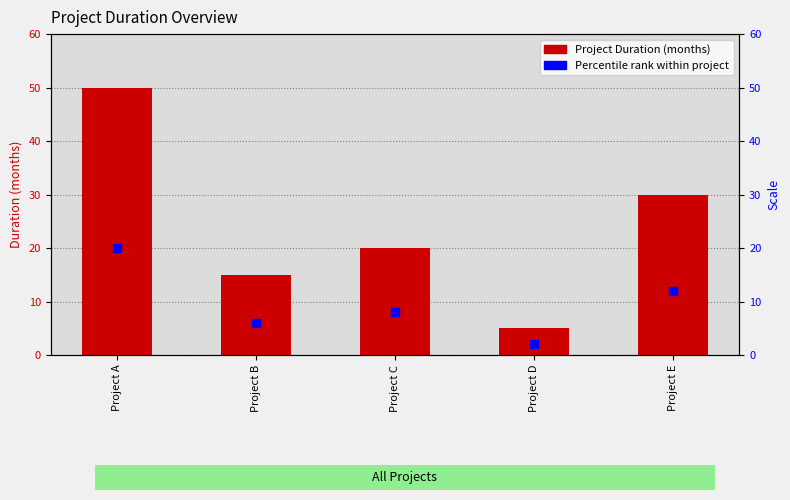

What are all the series names shown in the legend?

Project Duration (months), Percentile rank within project